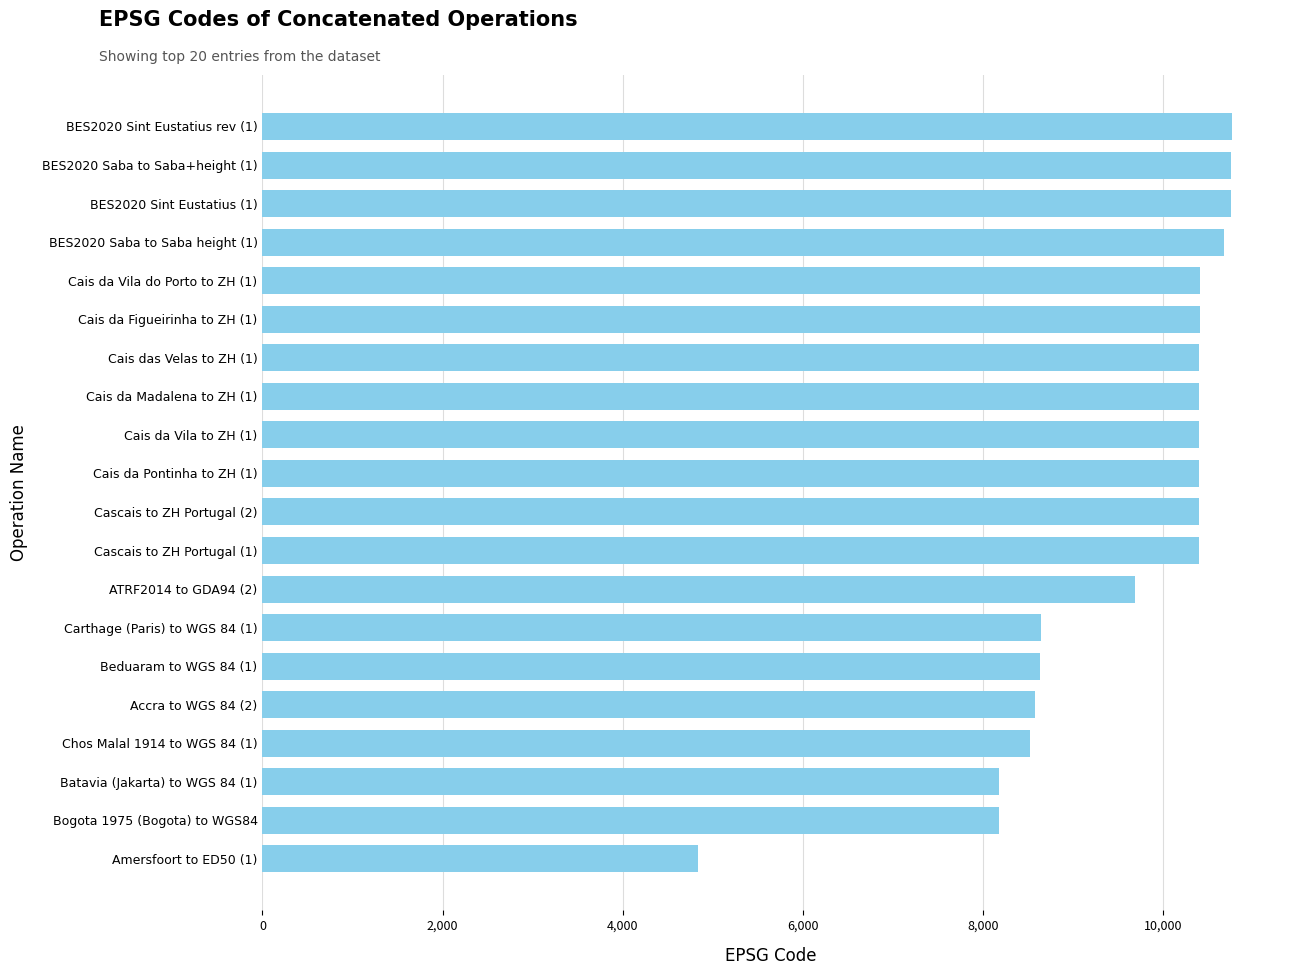

Is it true that the value at Batavia (Jakarta) to WGS 84 (1) is 8178?

True